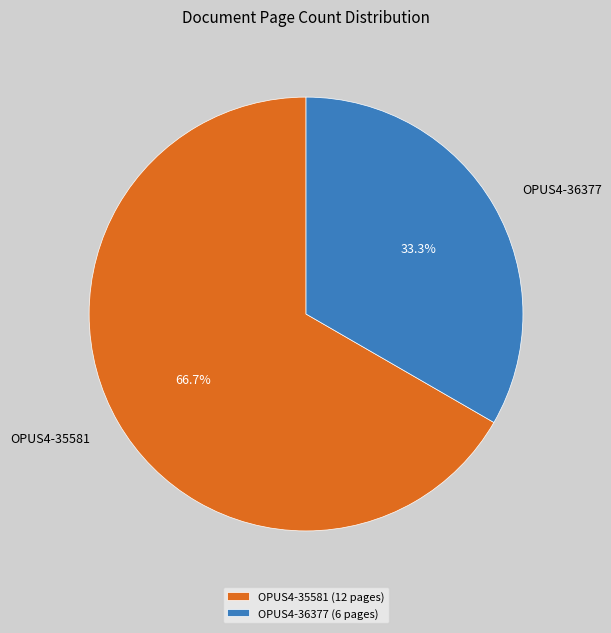

What percentage is the OPUS4-36377 slice, to the nearest percent?

33%